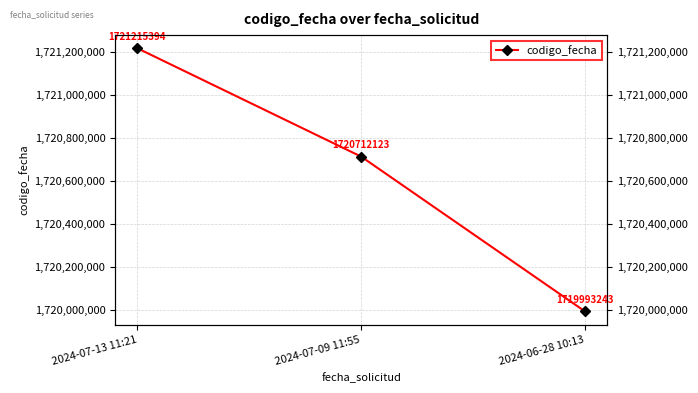

Rank the categories by value from highest to lowest.

2024-07-13 11:21, 2024-07-09 11:55, 2024-06-28 10:13